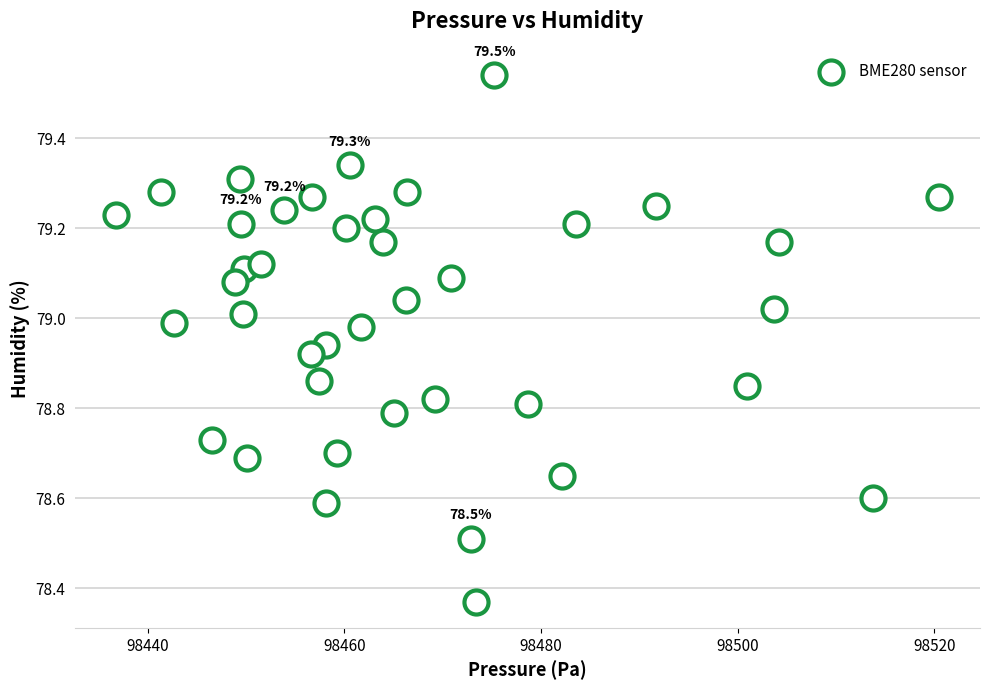

What is the range of X values (max minus min)?

83.7